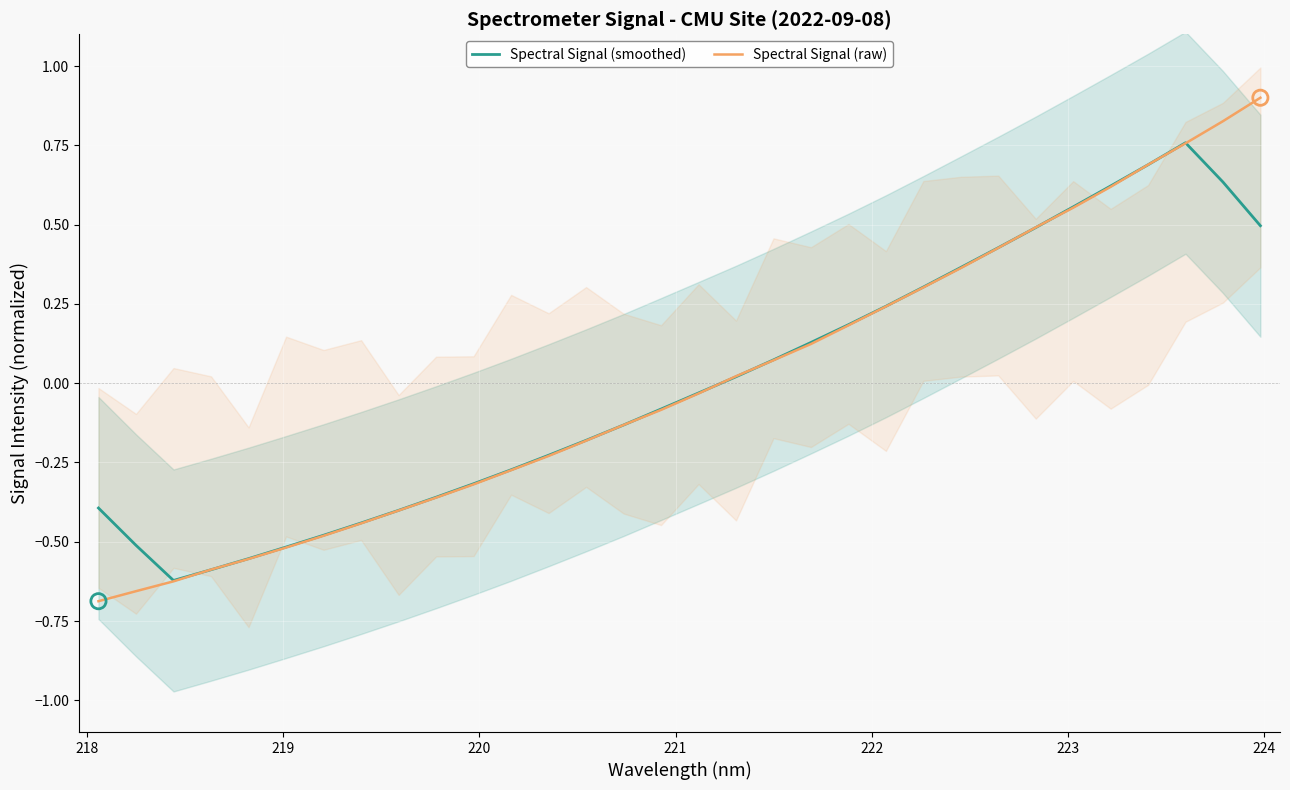

What is the highest value of the Spectral Signal (raw) series?

0.9